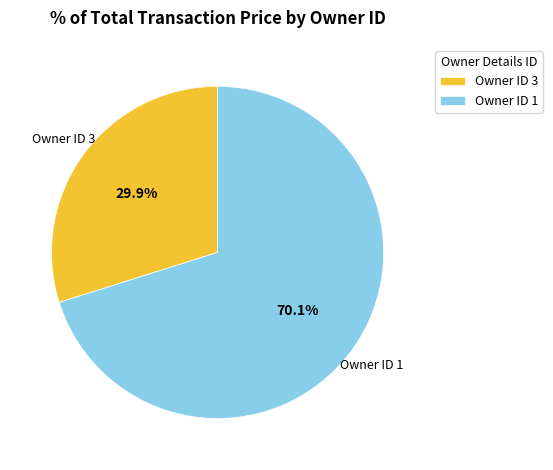

What is the ratio of the value at Owner ID 1 to the value at Owner ID 3?

2.3